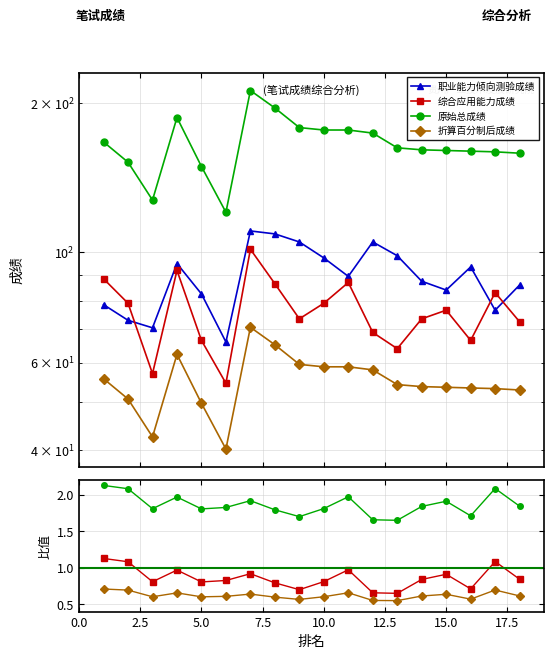

What is the total value across all series at 2?

354.7